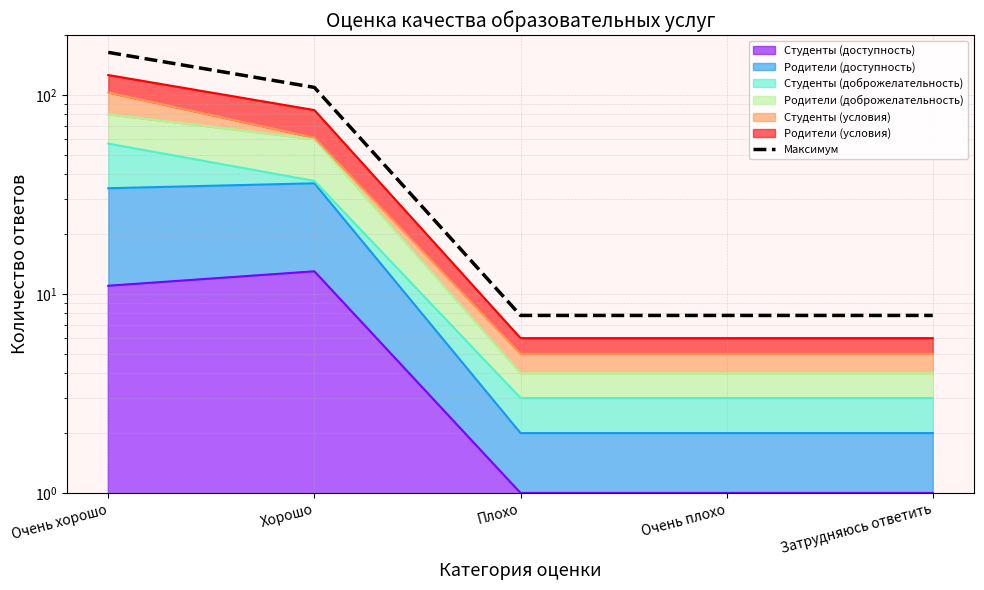

What is the greatest value displayed?

163.8